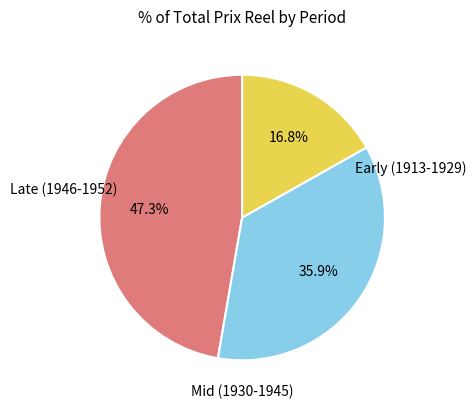

Is there a majority slice in this chart?

No